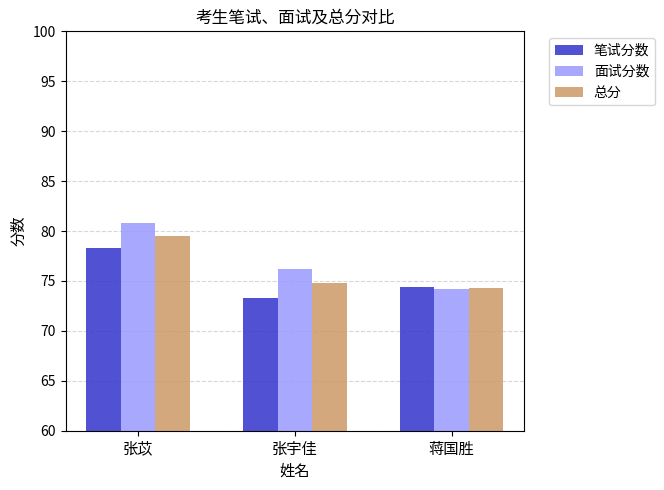

At which category does the chart reach its peak across all series?

张苡